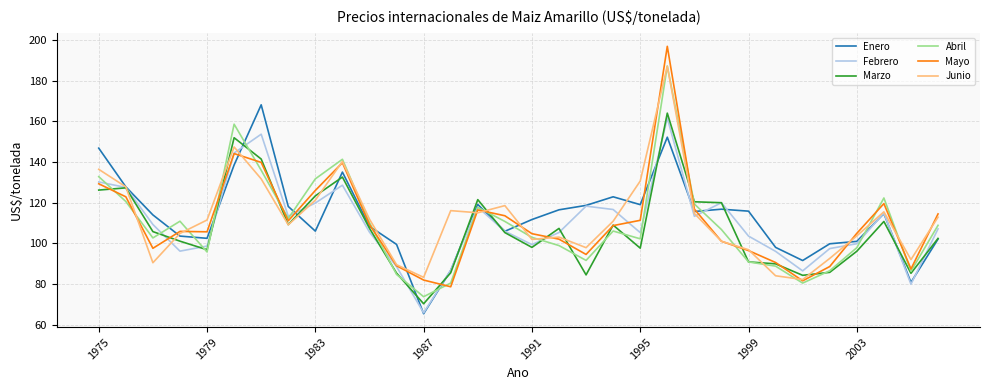

What is the maximum value for Febrero?

161.6